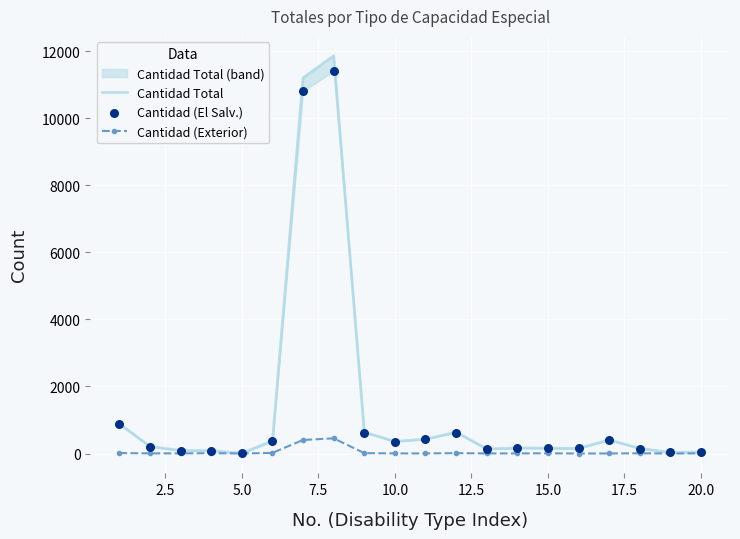

Which series has the largest total across all categories?

Cantidad Total